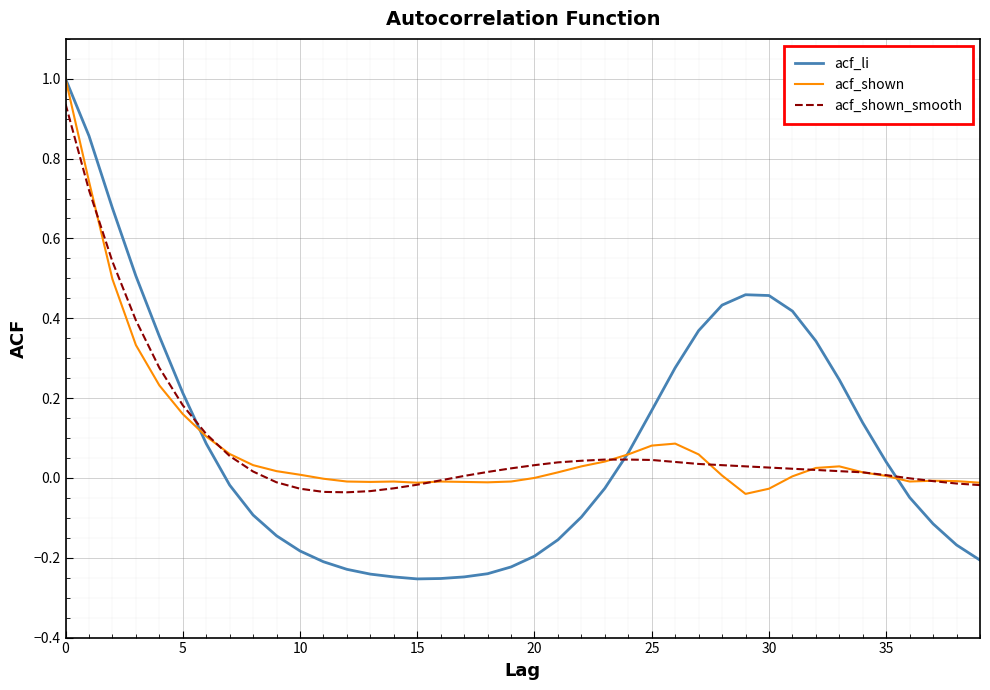

Rank the series by their average value, from highest to lowest.

acf_shown_smooth, acf_li, acf_shown